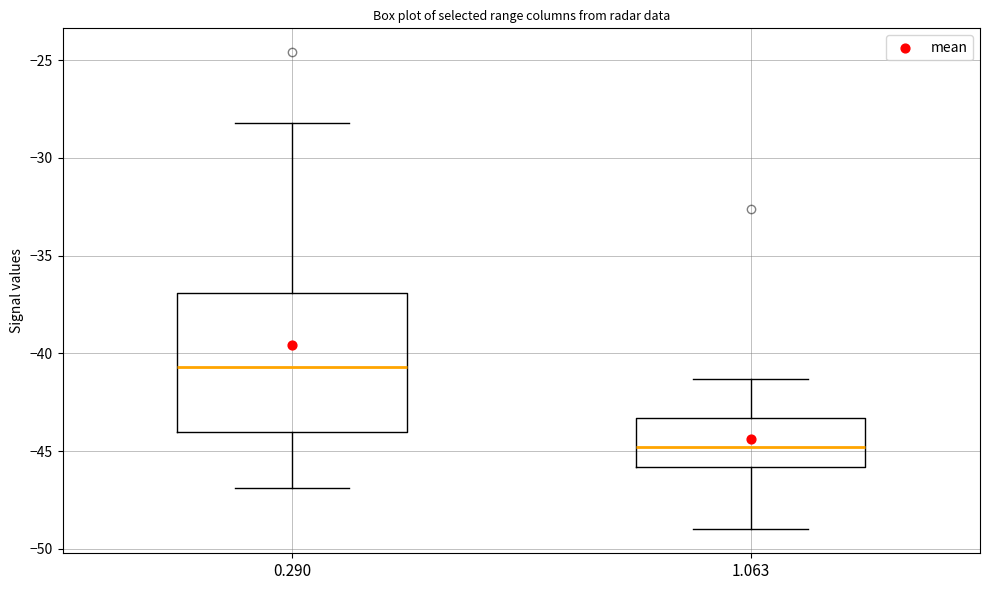

Where is the lower edge of the box at x = 0.290 on the y-axis? The values are not printed on the chart, so give them approximately, as read against the axis.

-44.0